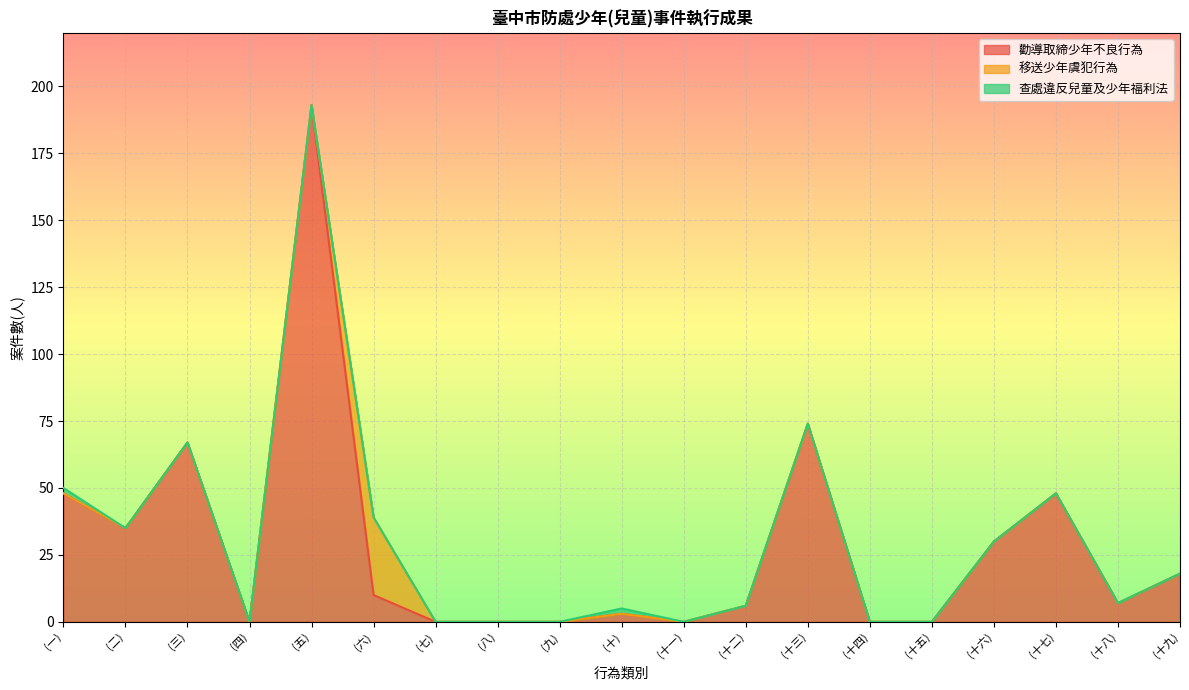

Read the 勸導取締少年不良行為 value at (二).

35